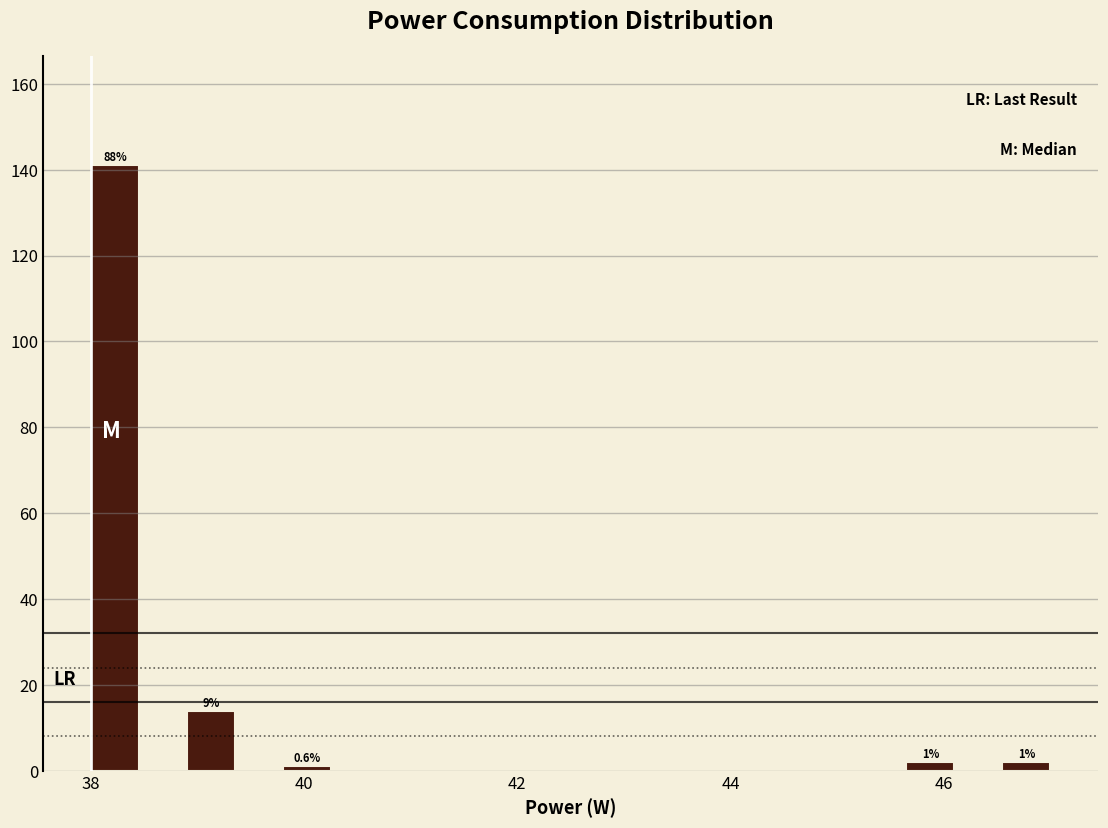

Around what value on the x-axis is the tallest bar? Give the approximate position of its centre, as read against the axis.

38.2